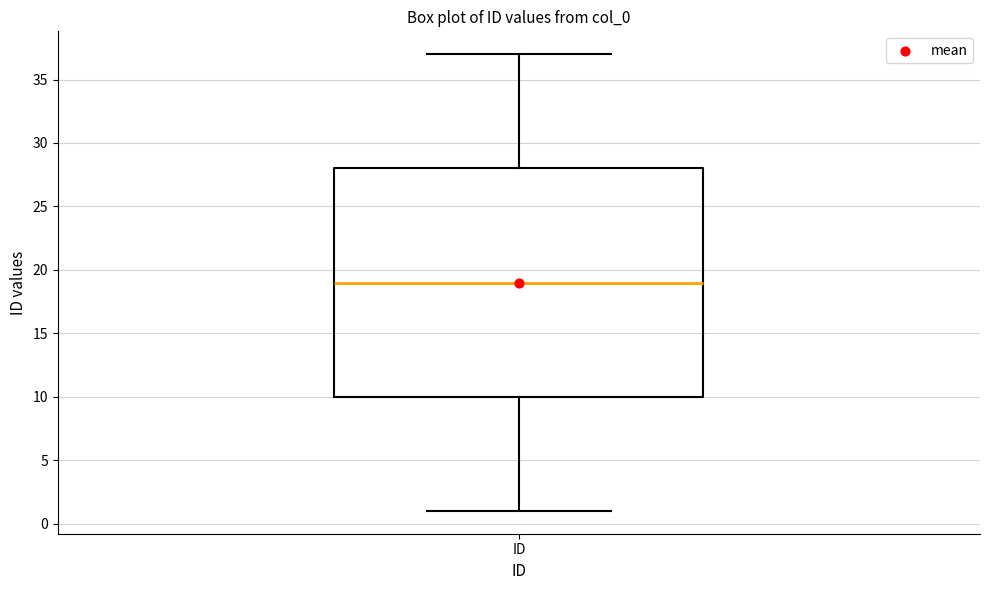

Transcribe this box plot: give where the median line is, the range the box spans, and where the two whiskers end, as read against the y-axis. The values are not printed on the chart, so give them approximately, as read against the axis.

median 19, box 10 to 28, whiskers 1 to 37